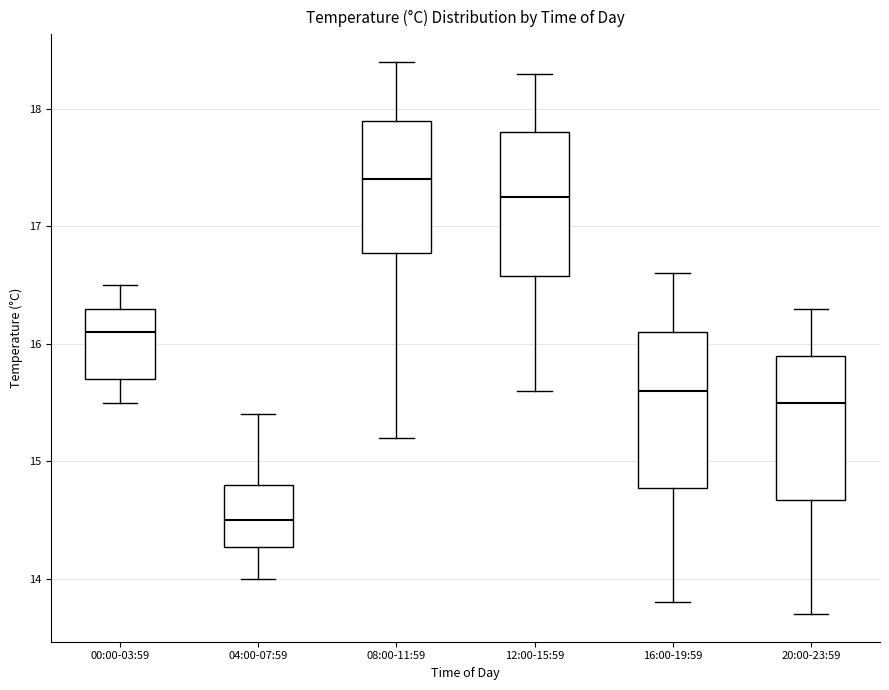

Which box has the lowest median line?

04:00-07:59